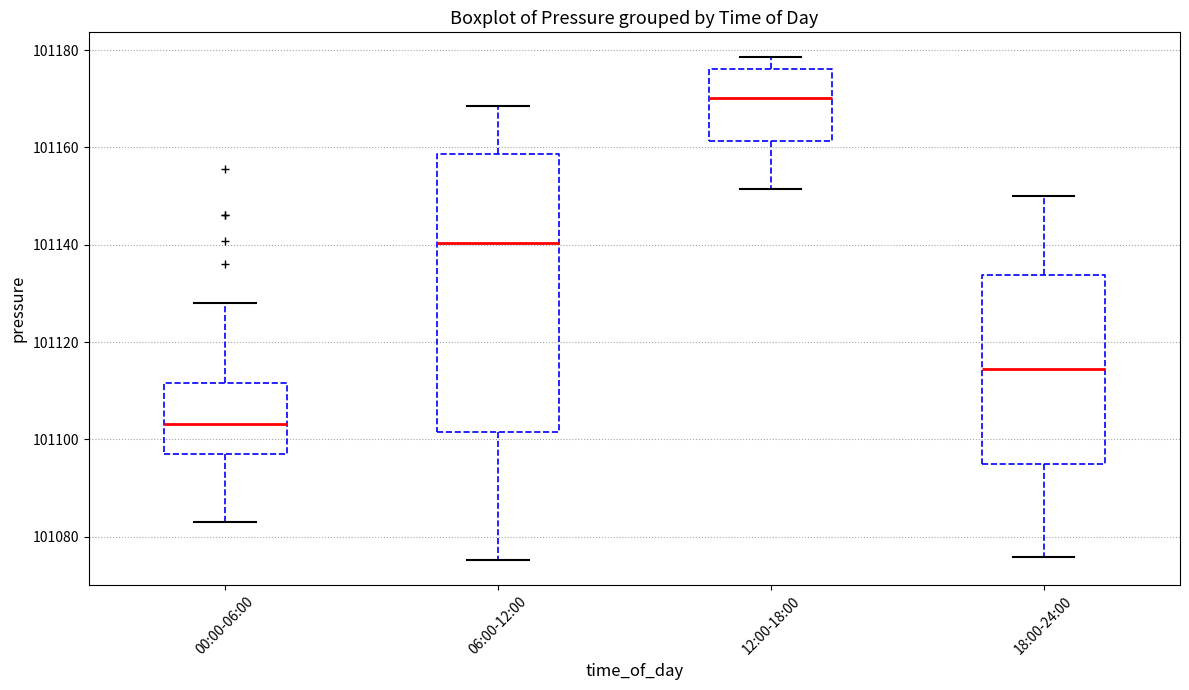

Which box's median line is the highest?

12:00-18:00